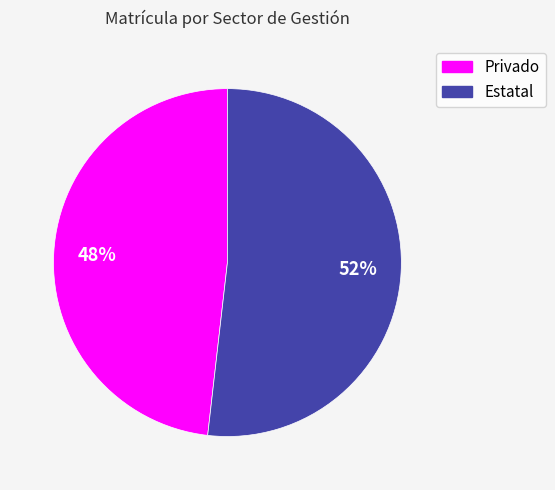

Rank the categories by value from highest to lowest.

Estatal, Privado